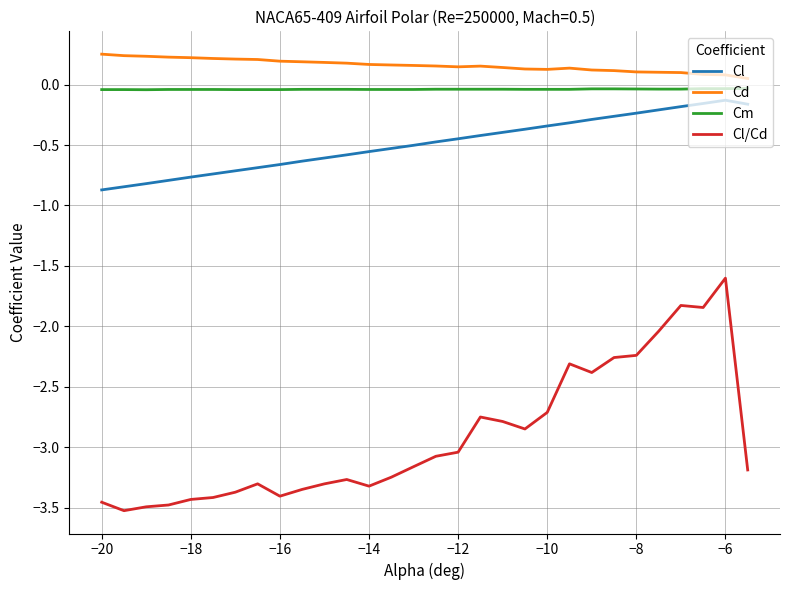

Which series has the largest range (max minus min)?

Cl/Cd